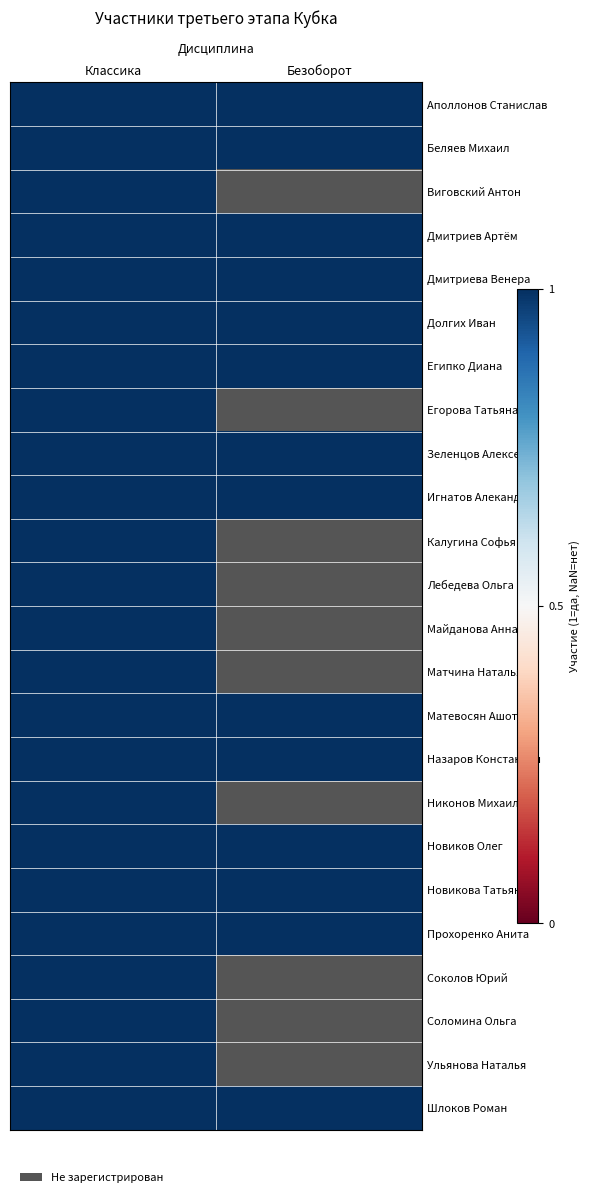

What is the sum of the Безоборот values at Матевосян Ашот and Никонов Михаил?

1